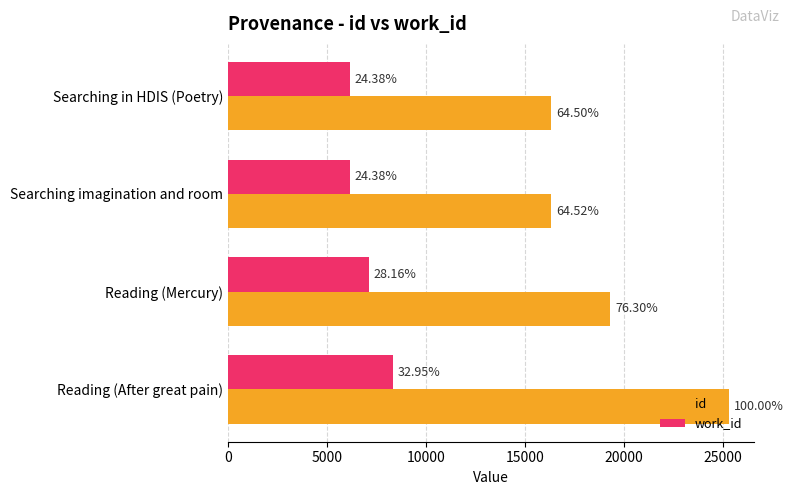

What is the sum of all work_id values?

27775